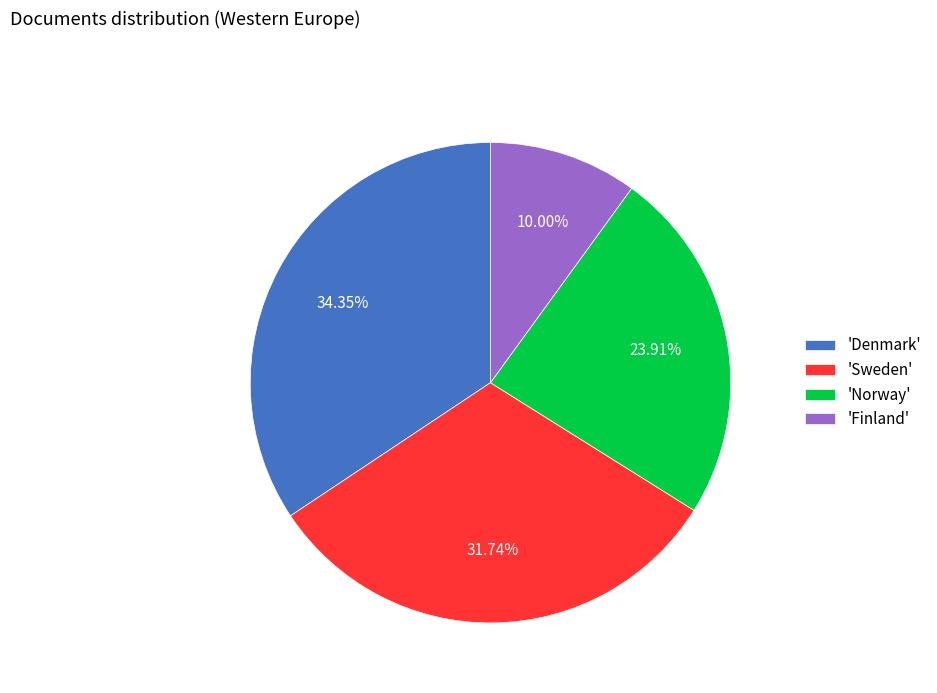

Rank the categories by value from highest to lowest.

'Denmark', 'Sweden', 'Norway', 'Finland'